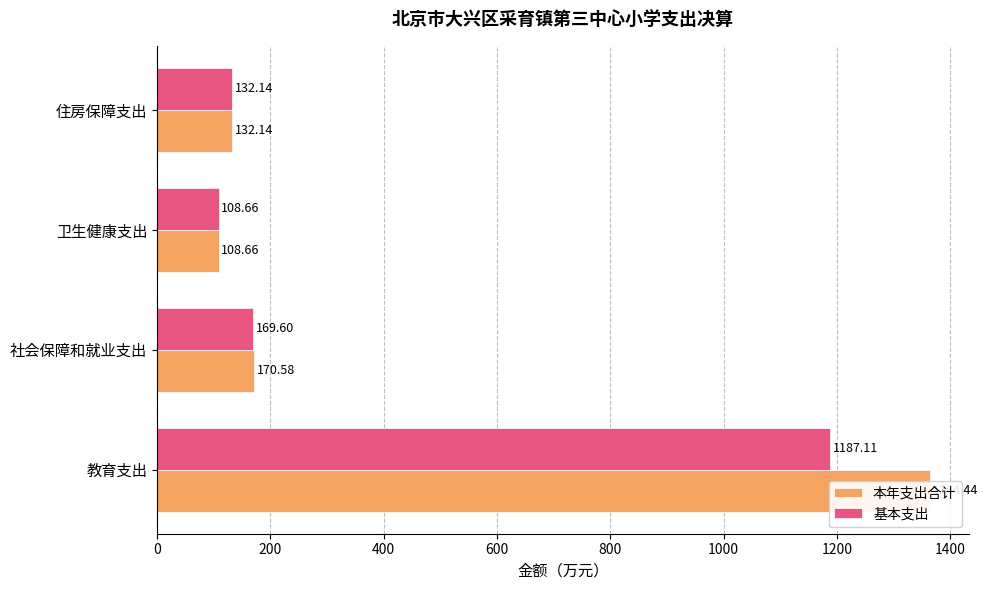

Is it true that 基本支出 equals 169.6 at 社会保障和就业支出?

True